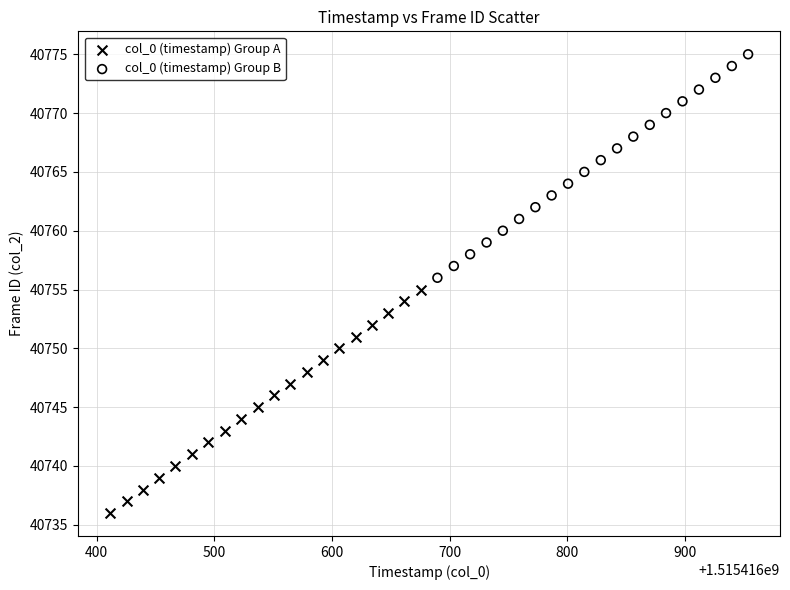

Which series contains the highest Y value?

col_0 (timestamp) Group B